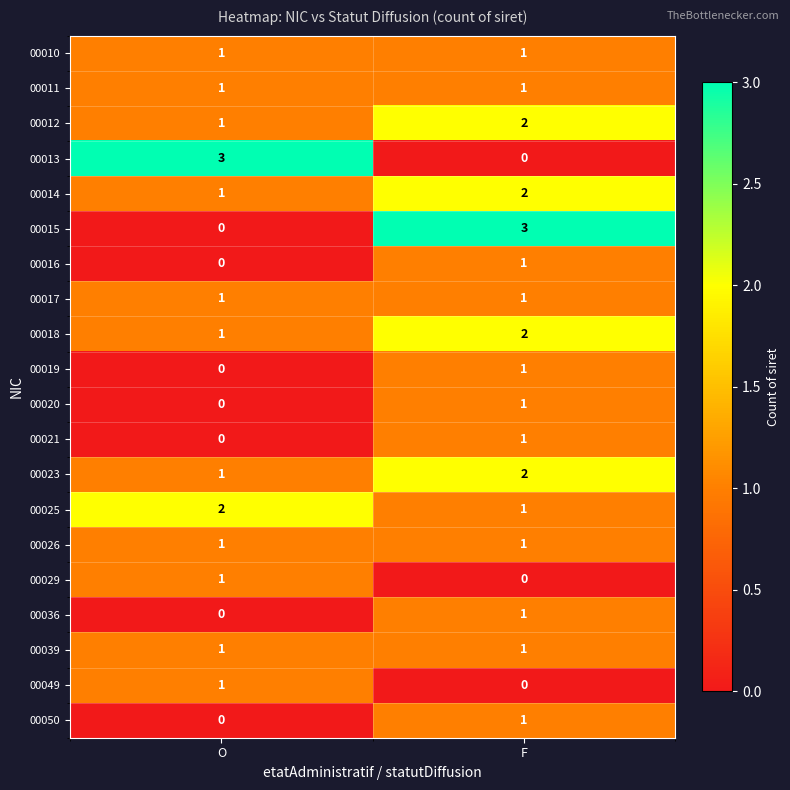

What is the total value across all series at F?

23